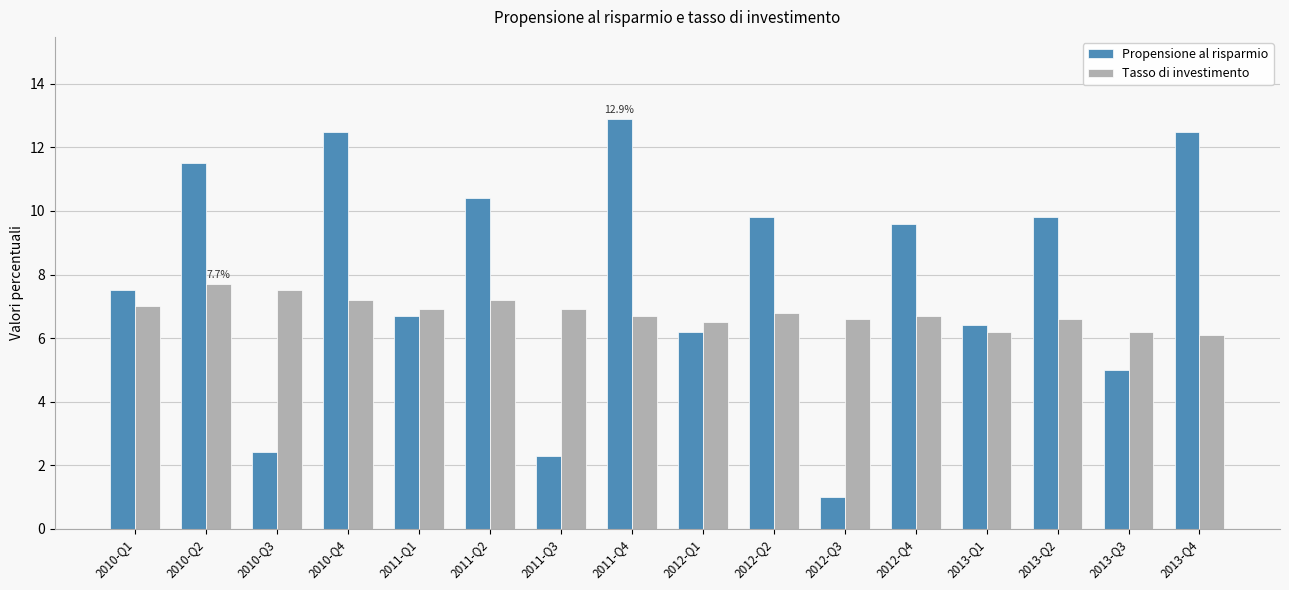

How many bars are there in total?

32